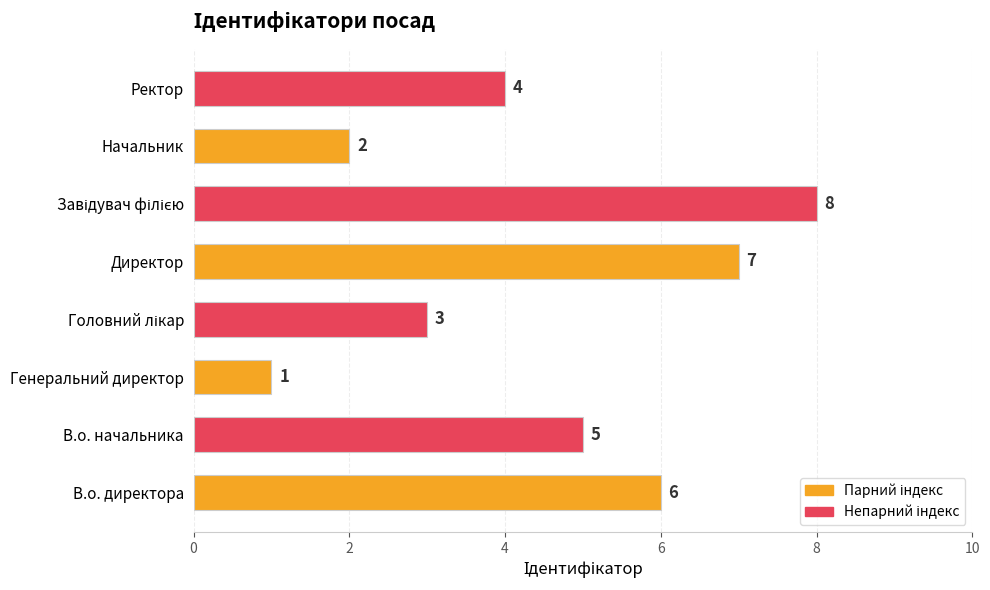

What is the sum of all values?

36